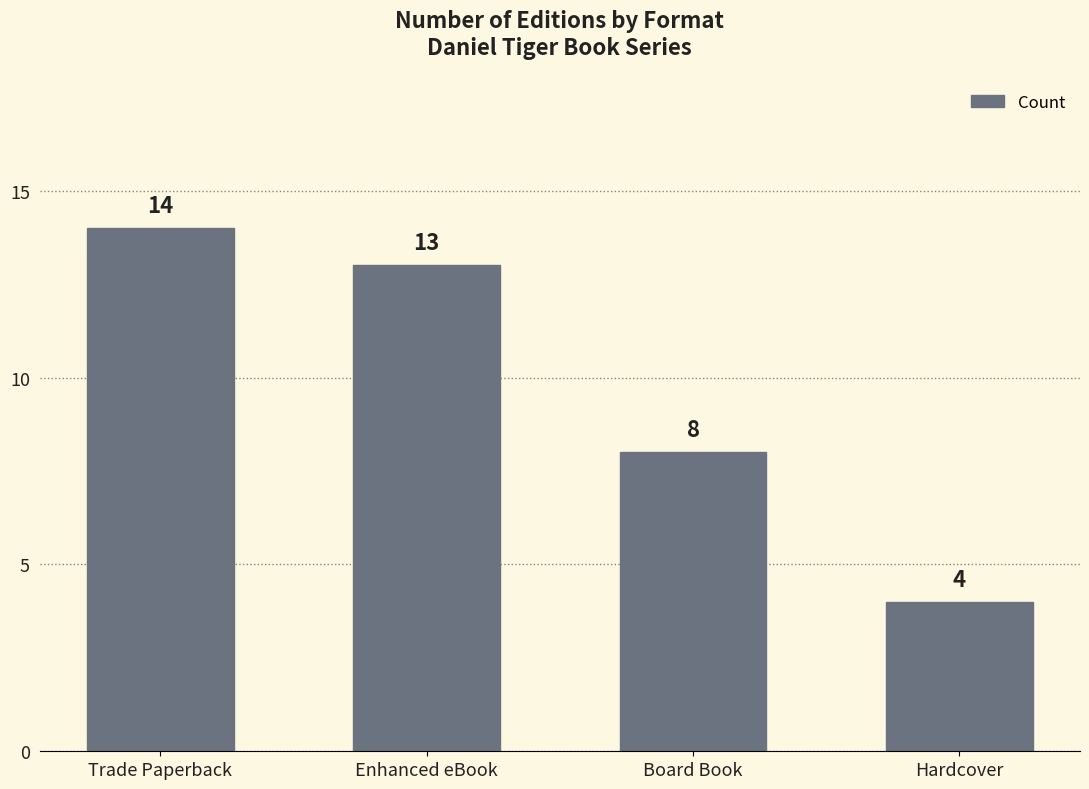

Count the number of data series in this chart.

1